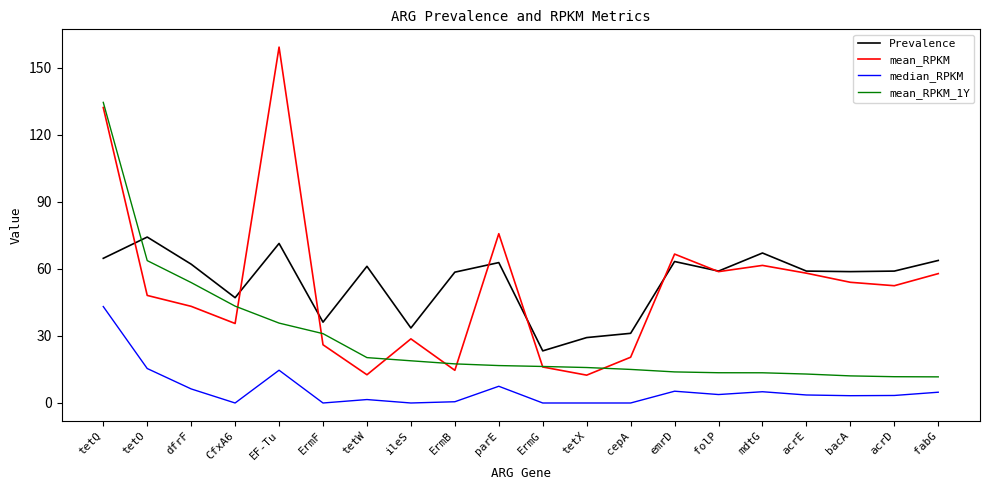

True or false: median_RPKM and mean_RPKM cross at least once.

False